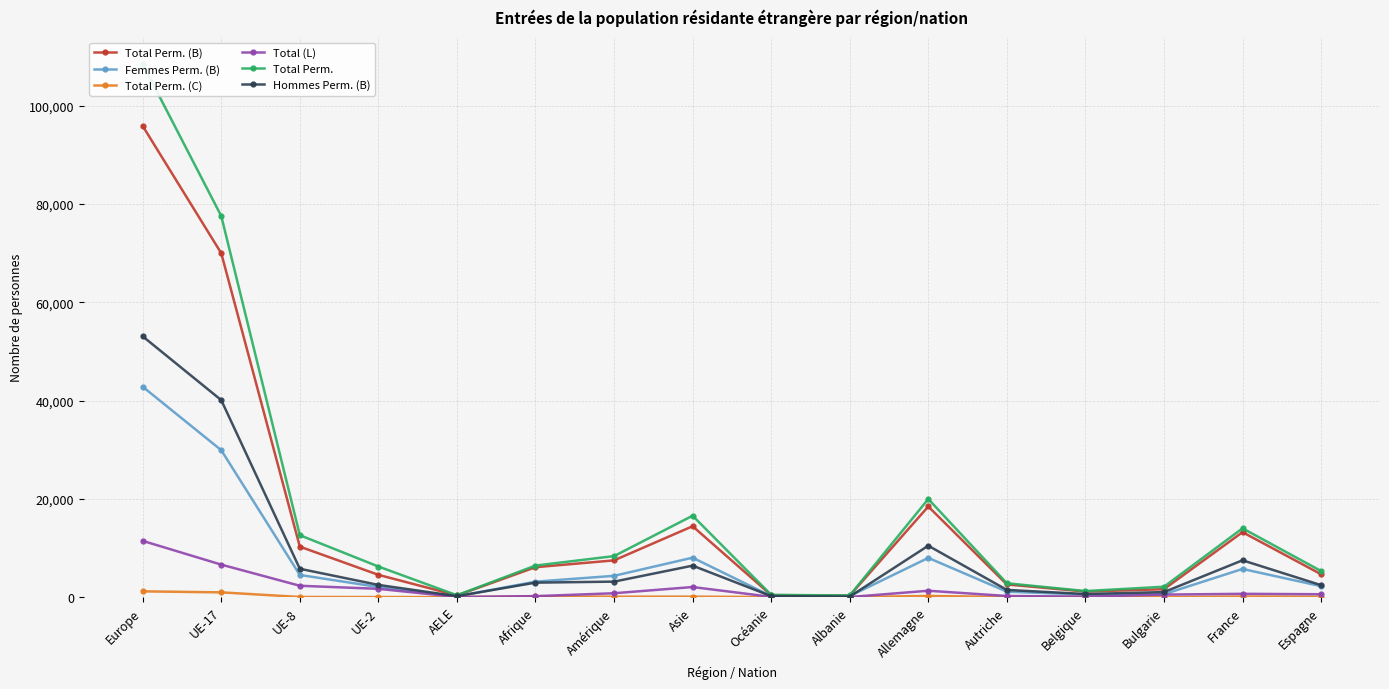

Does the chart display data point markers on the line(s)?

Yes